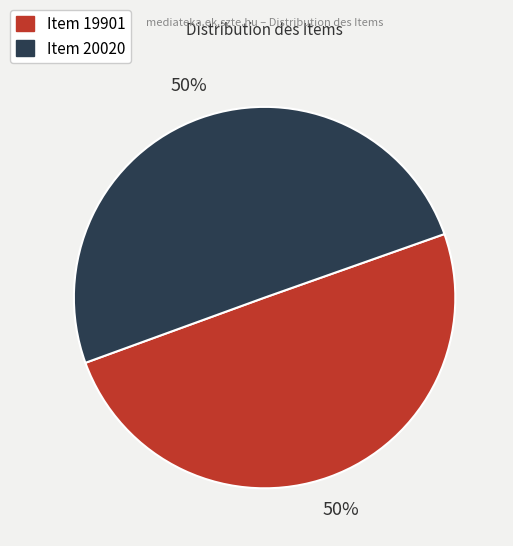

The Item 19901 slice represents 50% of the pie. True or false?

True